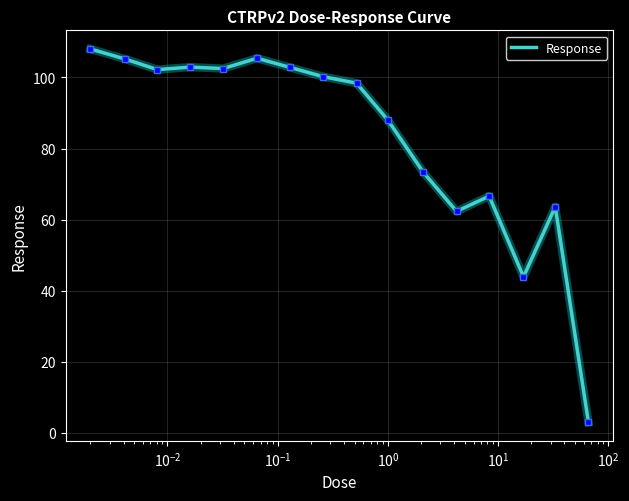

What is the smallest value displayed?

3.0